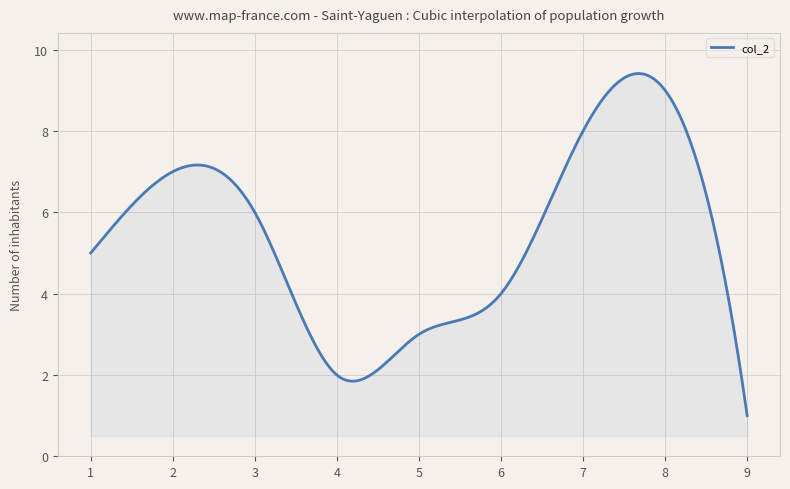

What is the difference between the maximum and minimum values?

8.4